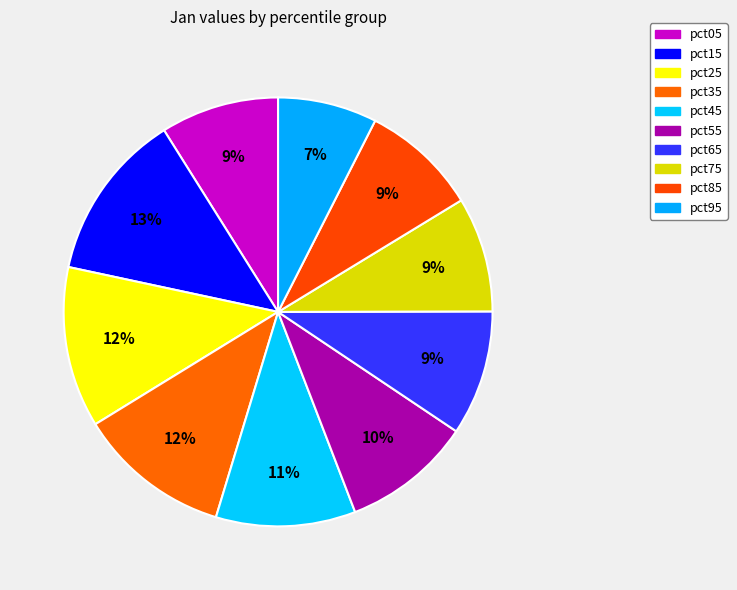

Is it true that pct25 is 23% of the pie?

False